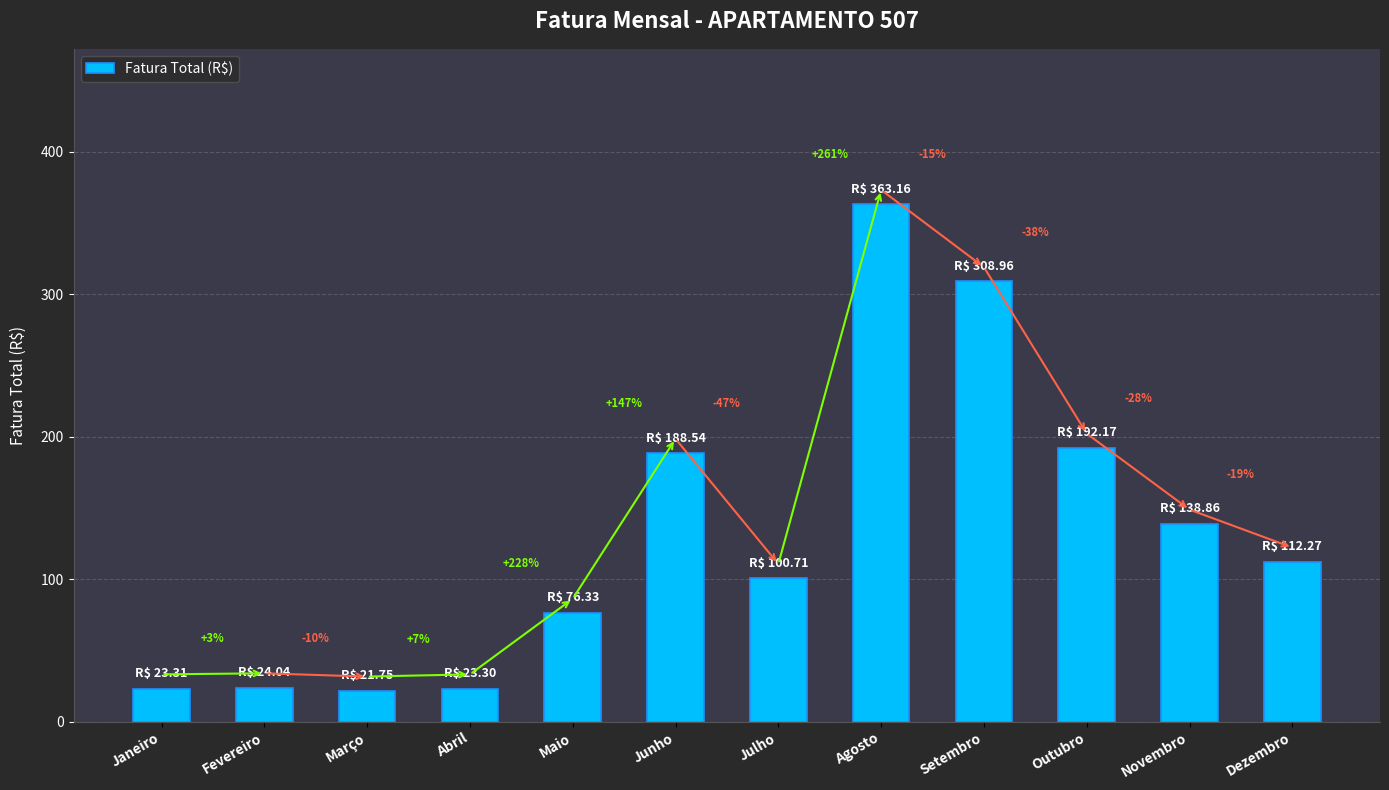

How many bars are there in total?

12